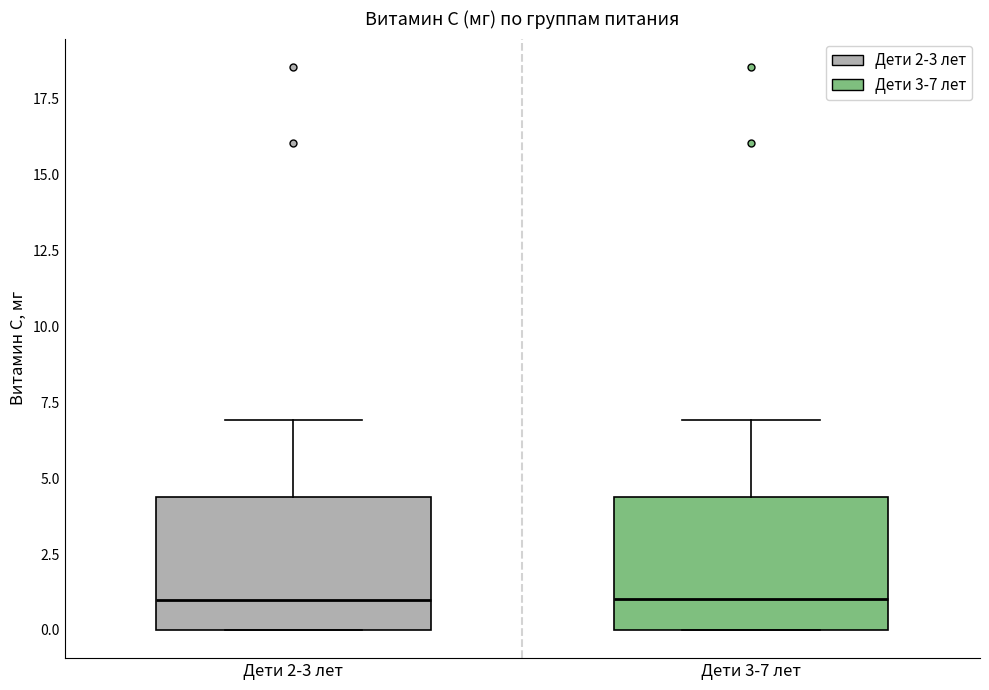

Where is the lower edge of the box for Дети 2-3 лет on the y-axis? The values are not printed on the chart, so give them approximately, as read against the axis.

0.0